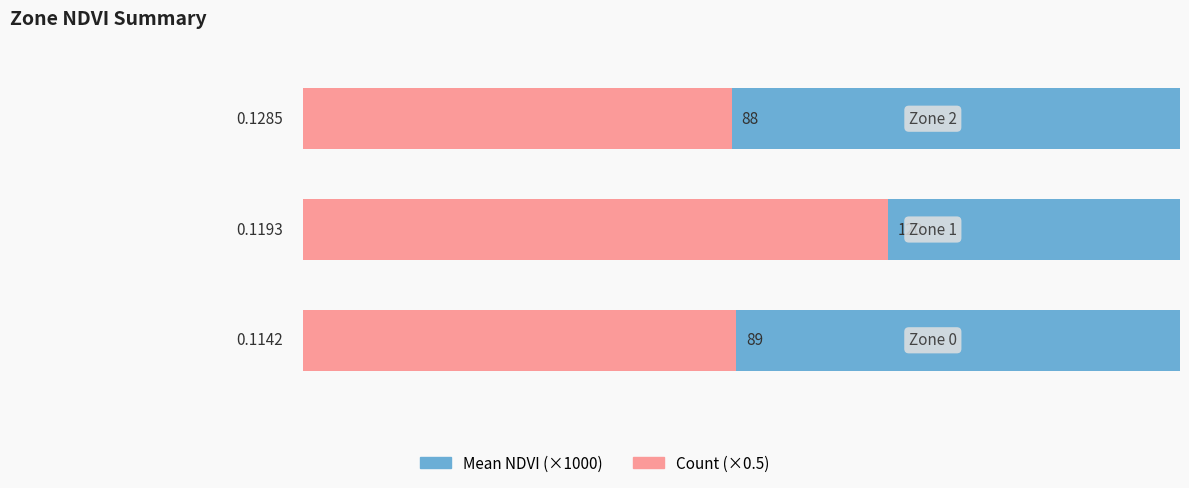

How many groups of bars are there?

3